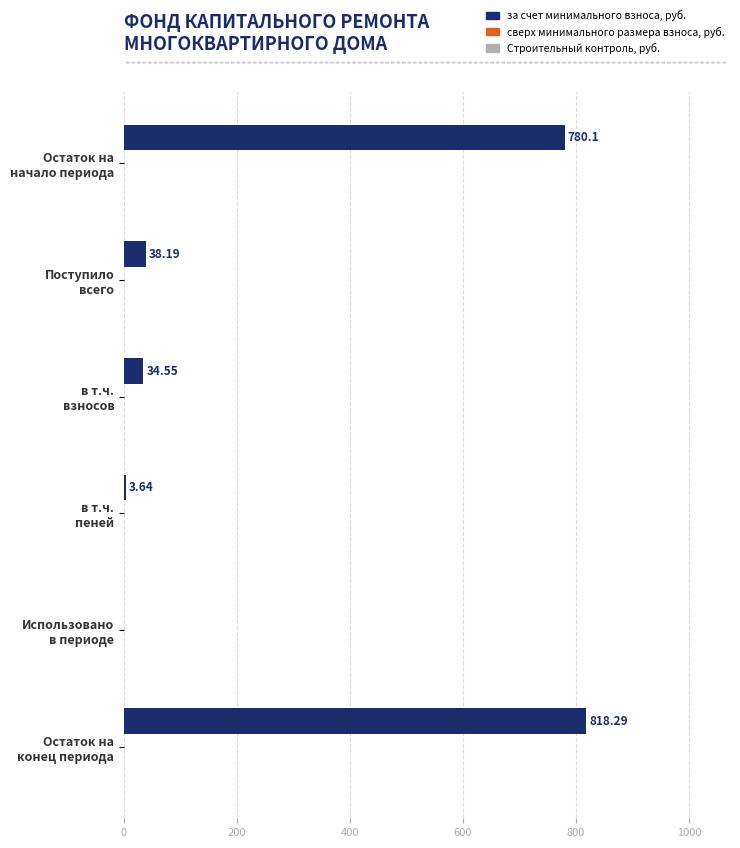

What is the sum of all values?

1674.8